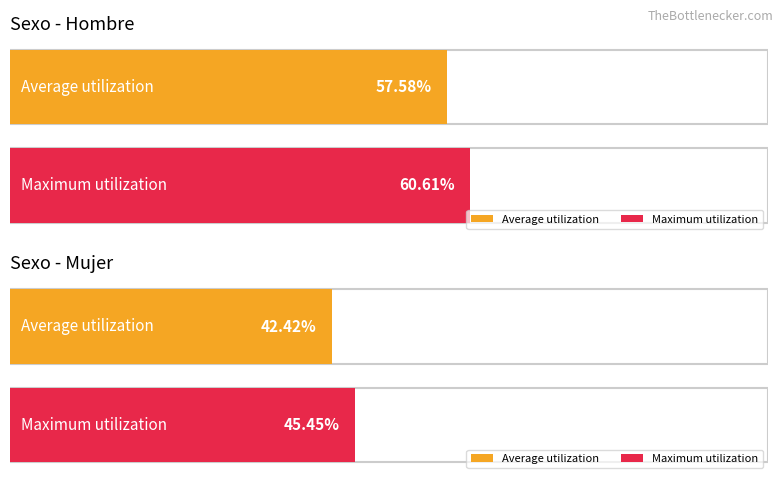

List the series in order of their overall mean, highest first.

Maximum utilization, Average utilization